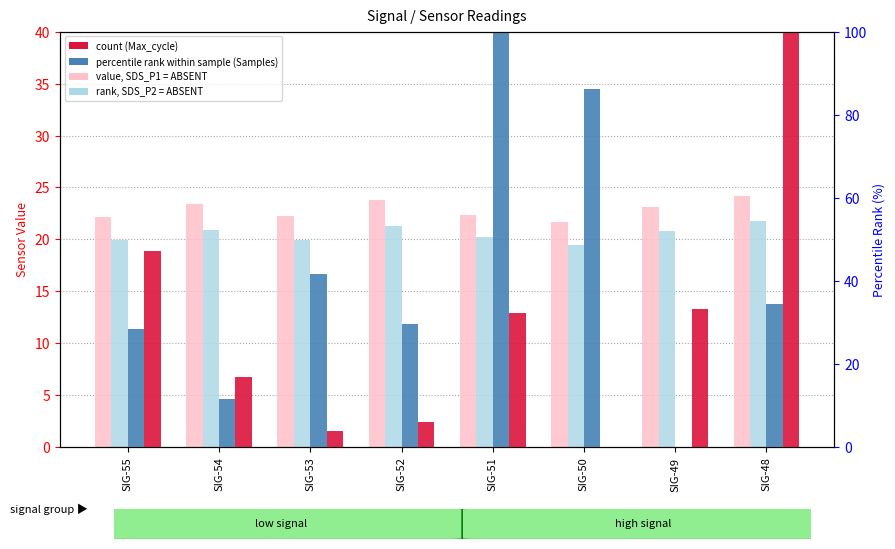

Which series has the largest total across all categories?

Samples (percentile rank)